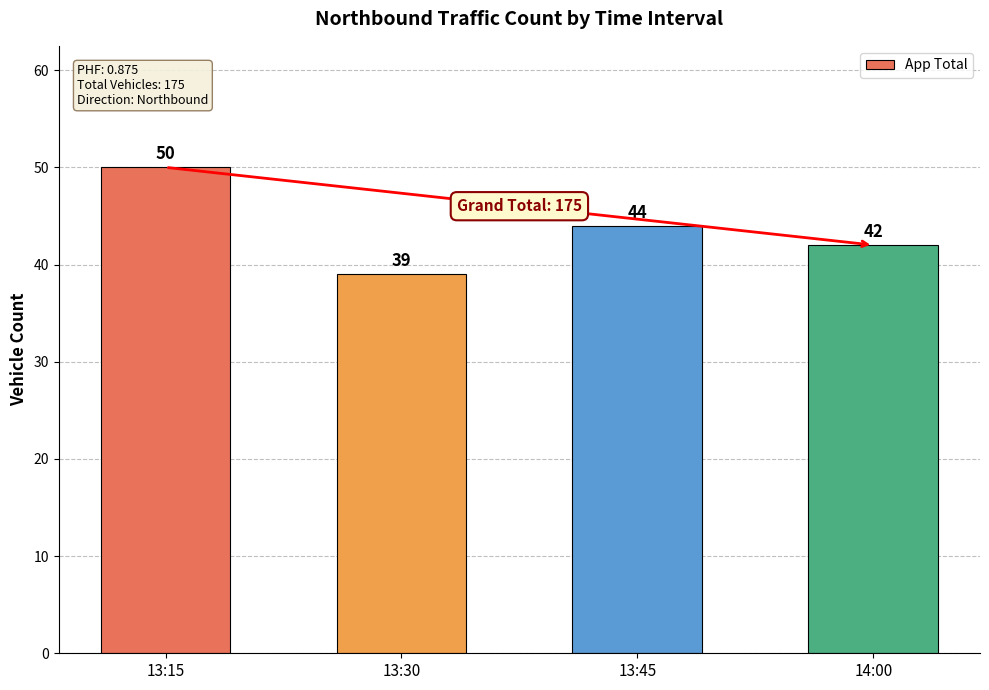

What is the label of the 3rd bar from the right?

13:30